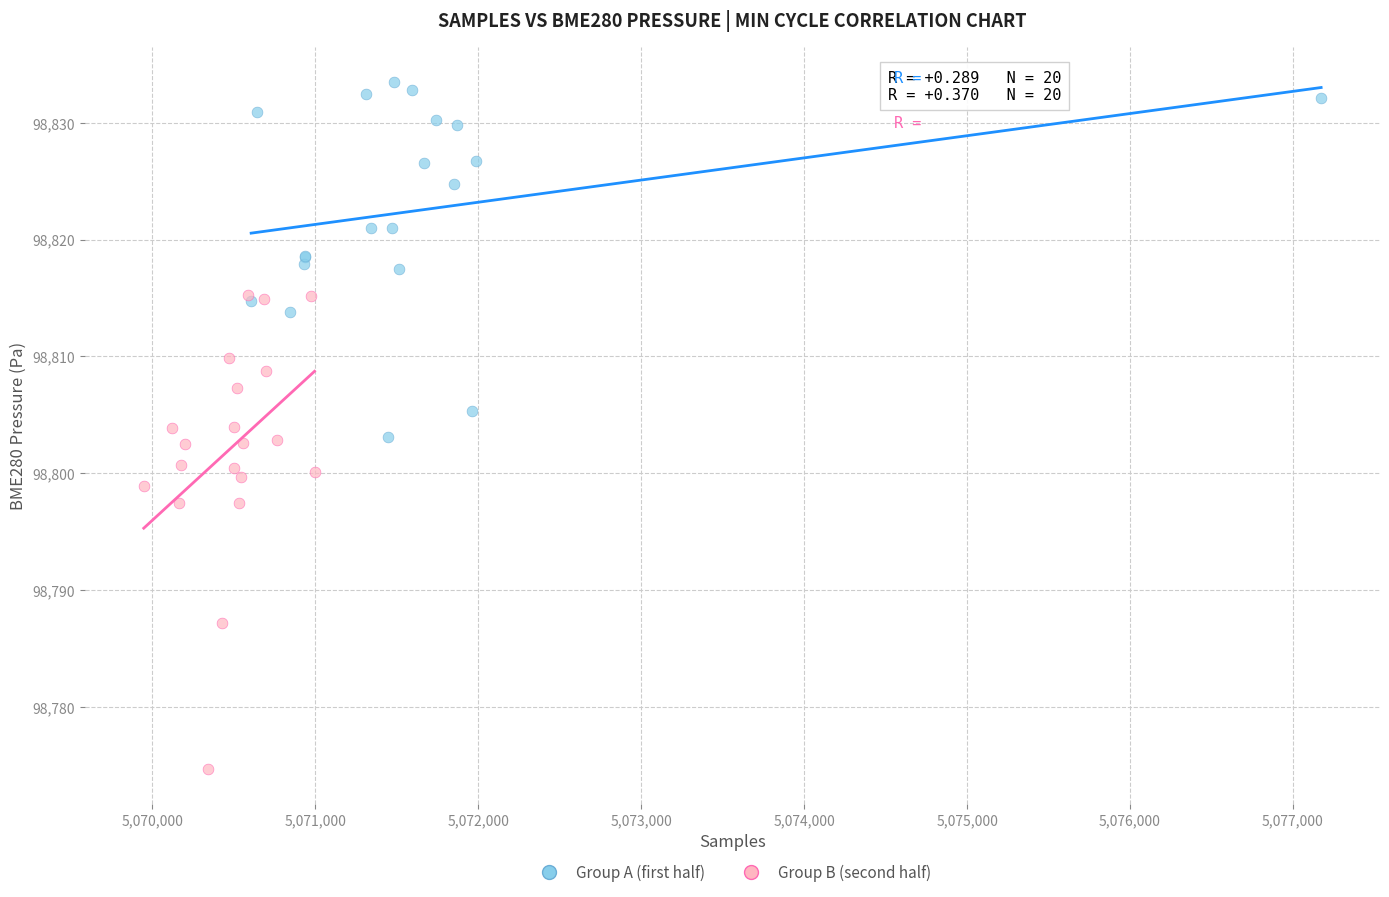

What are all the series names shown in the legend?

Group A (first half), Group B (second half)